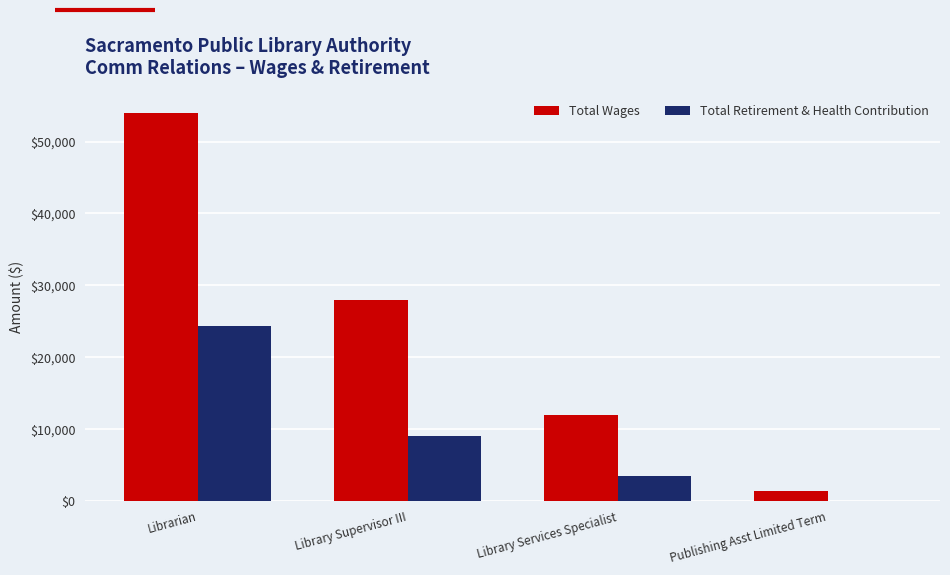

Between Library Supervisor III and Publishing Asst Limited Term, which series saw the biggest shift?

Total Wages